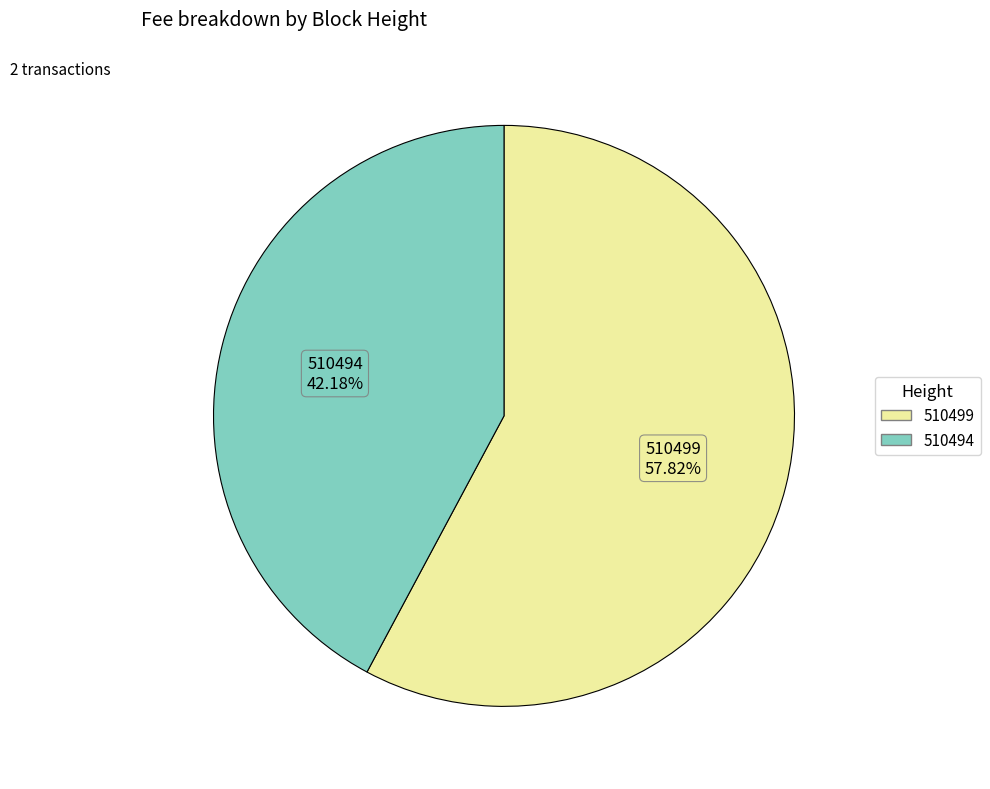

Which slice is the largest?

510499